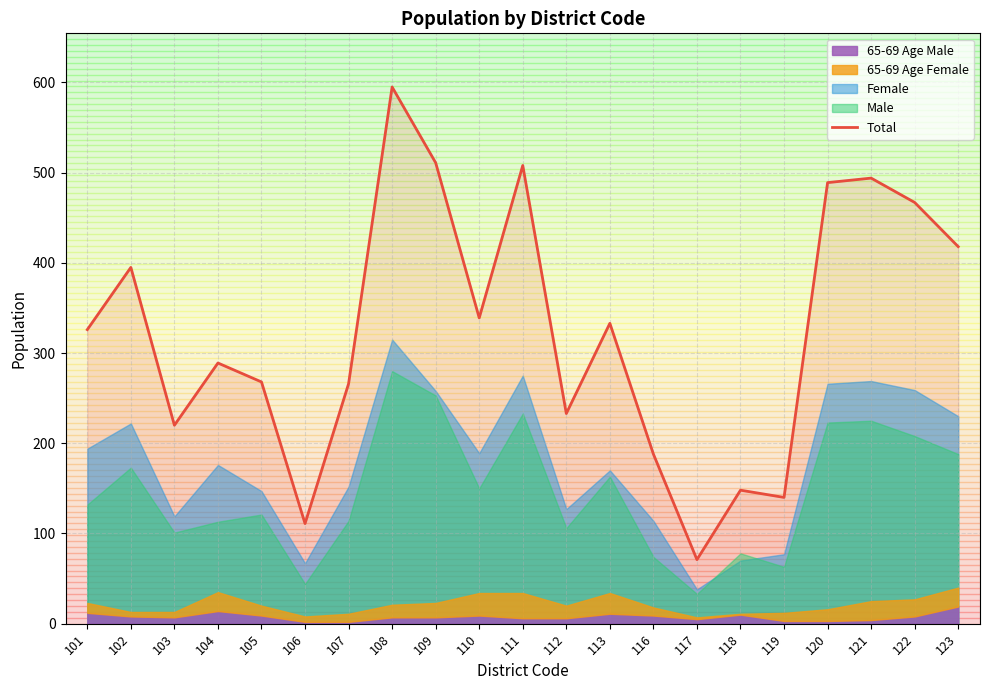

What is the difference between the maximum and second lowest values?

484